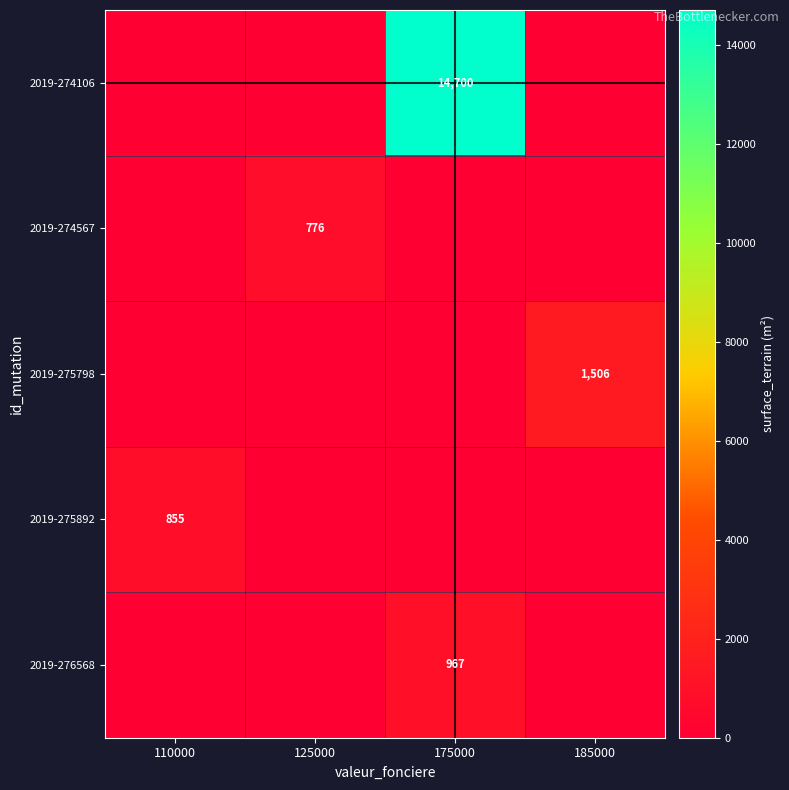

The value of 2019-274106 at 175000 is 23773. True or false?

False